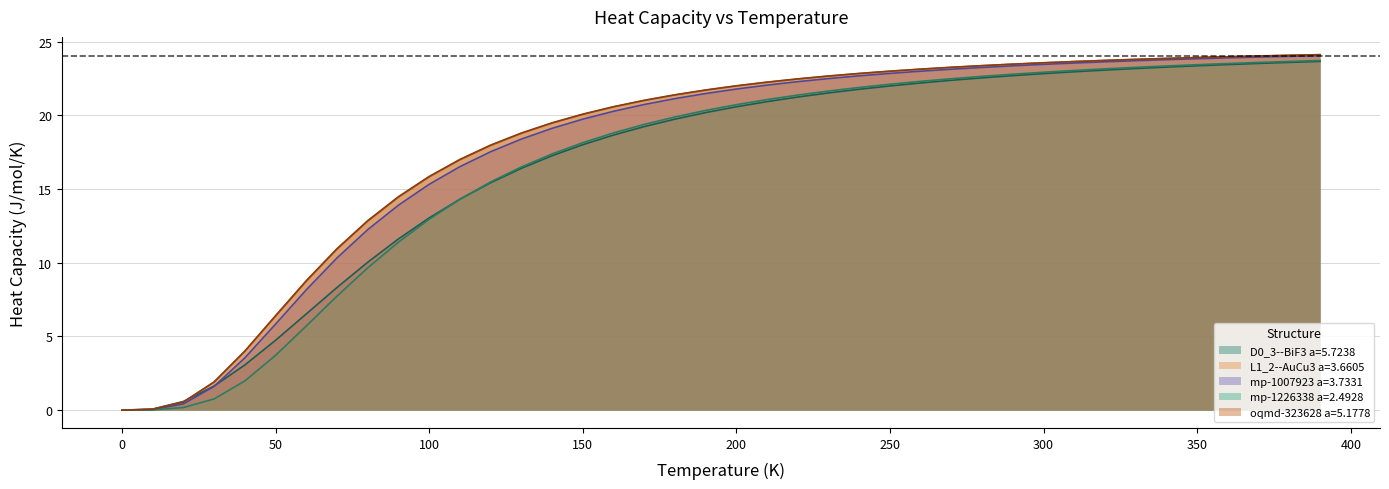

The value of mp-1226338 a=2.4928 at 30.0 is 0.8. True or false?

True